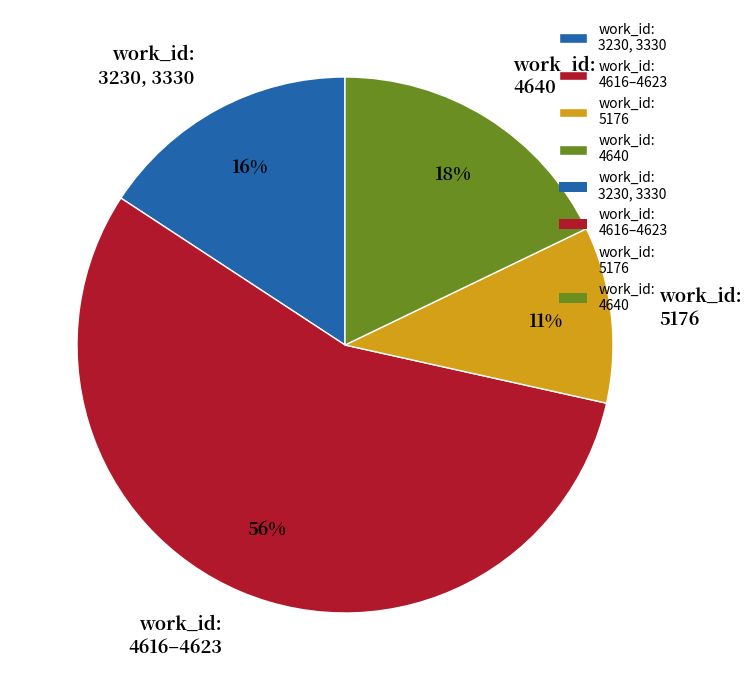

What percentage is the work_id: 4640 slice, to the nearest percent?

18%